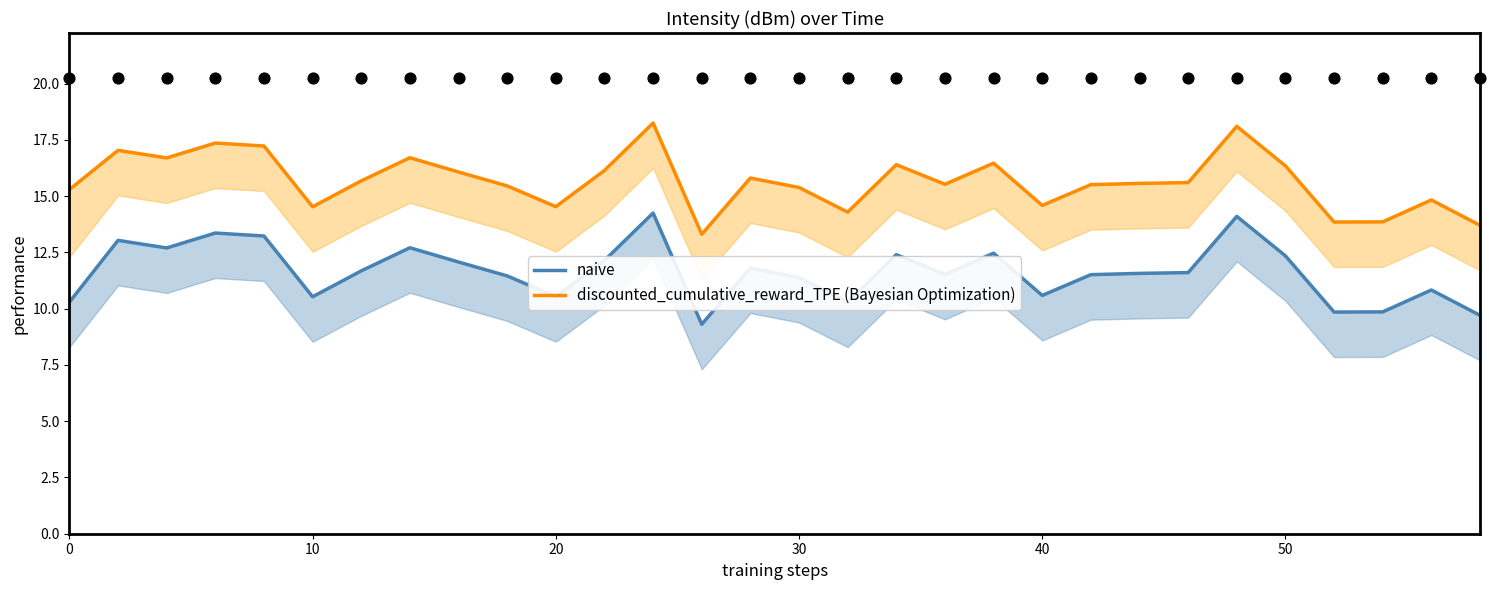

Which series has the widest spread of Y values?

naive